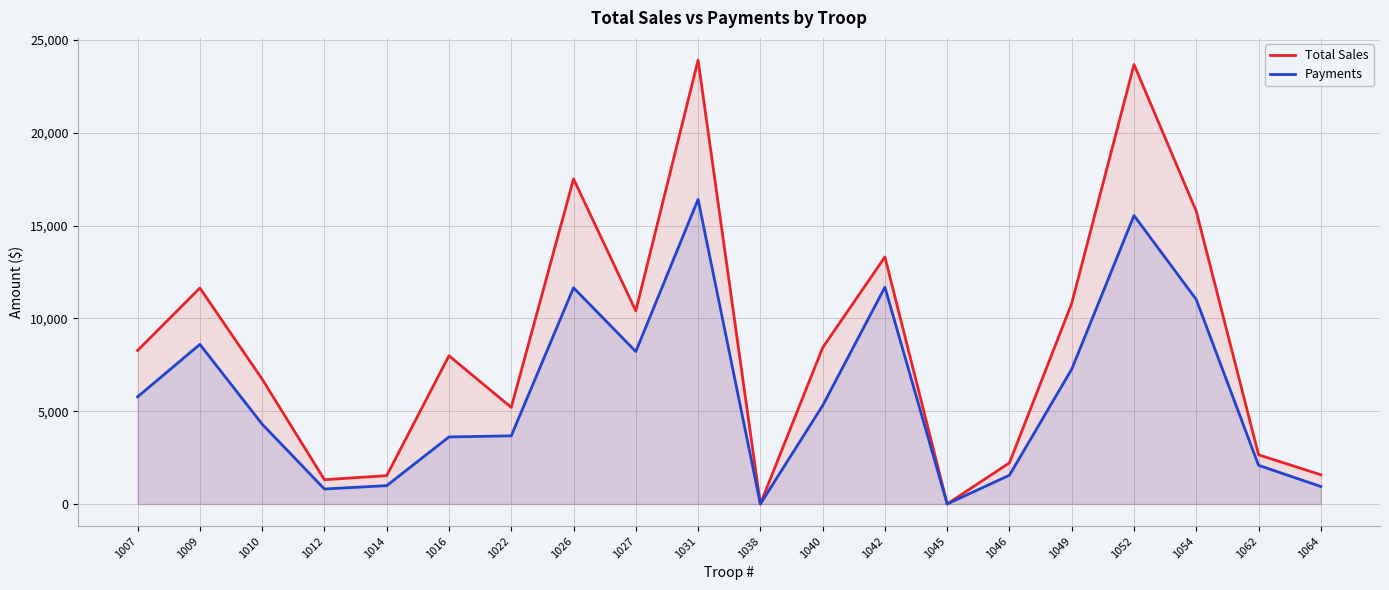

True or false: Payments and Total Sales intersect in this chart.

False